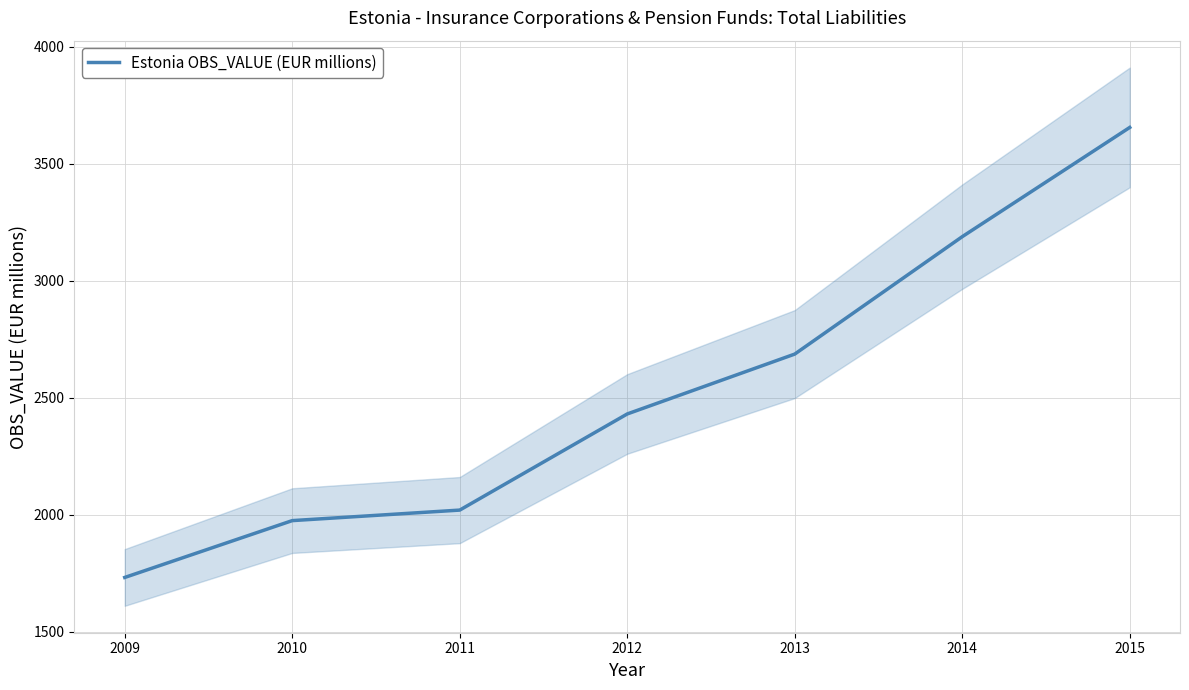

What is the greatest value displayed?

3656